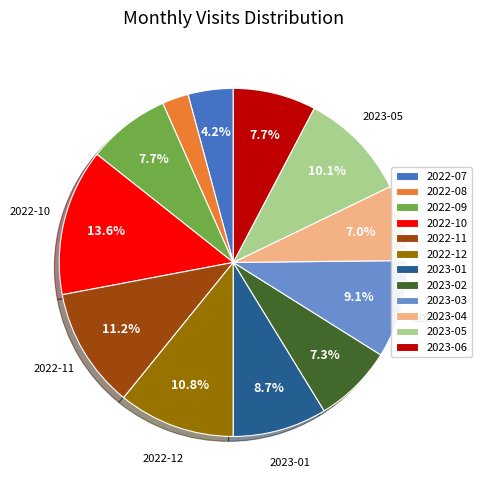

What is the ratio of the value at 2022-11 to the value at 2023-03?

1.2